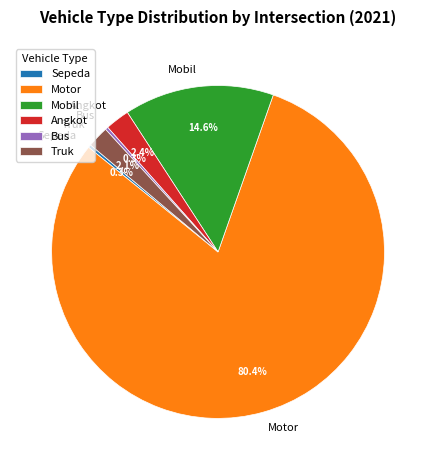

How many segments does this pie chart have?

6